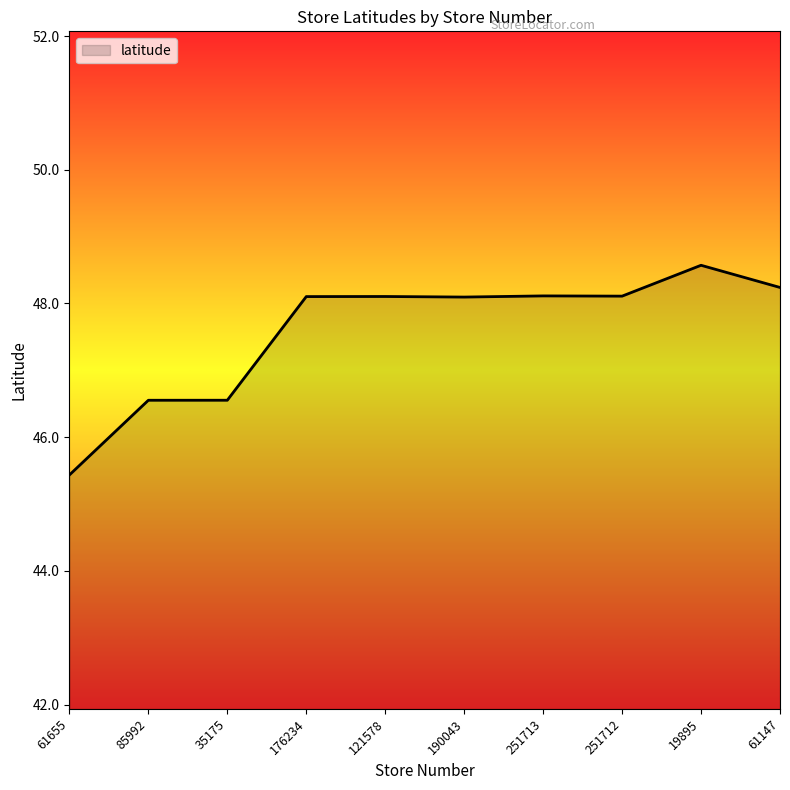

The value at 251713 is 74.4. True or false?

False